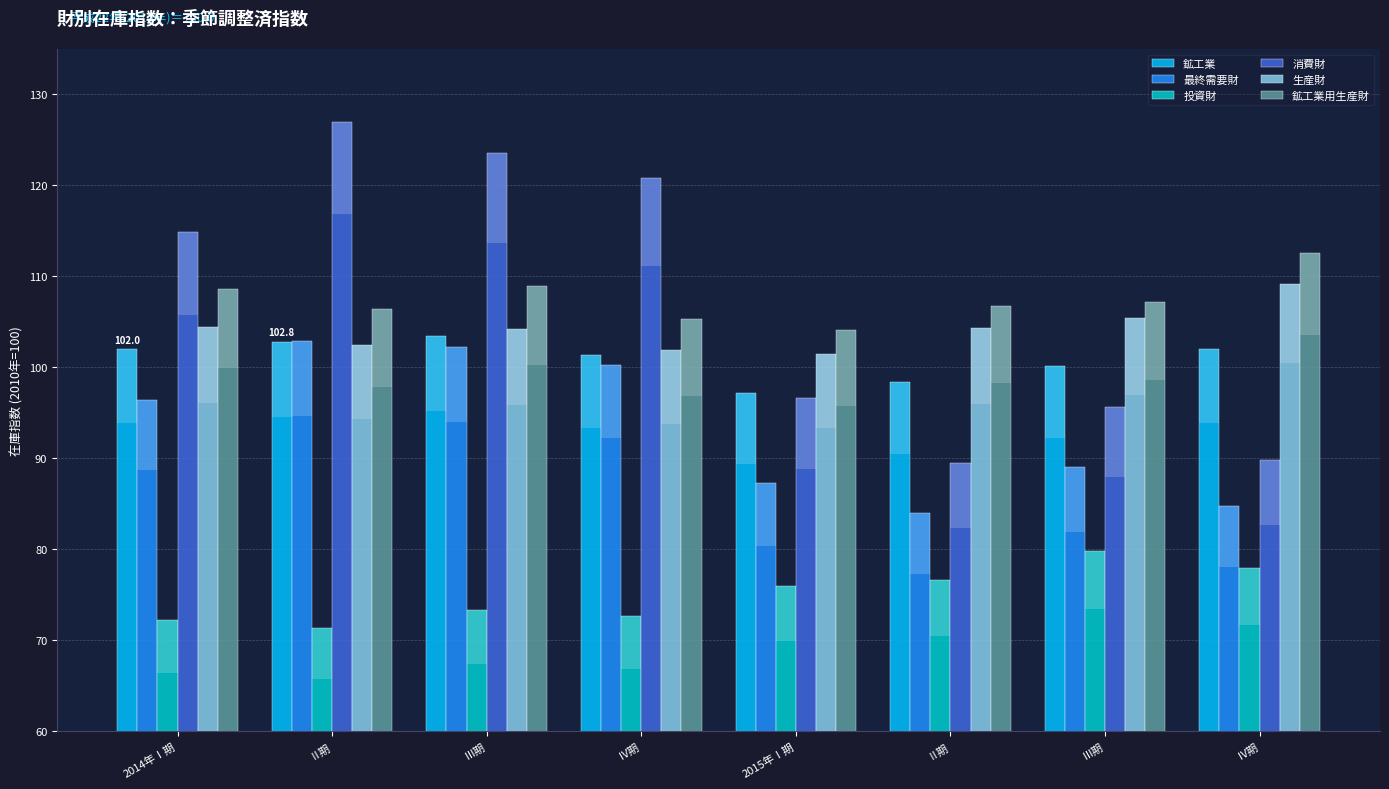

What is the difference between the highest and lowest values at Ⅲ期?

50.3